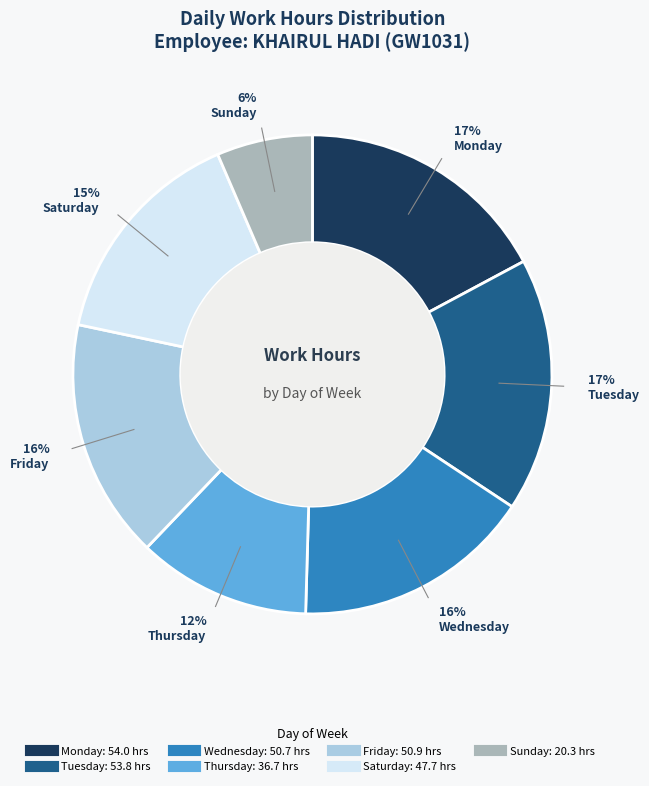

Is there any slice that represents more than half of the pie?

No